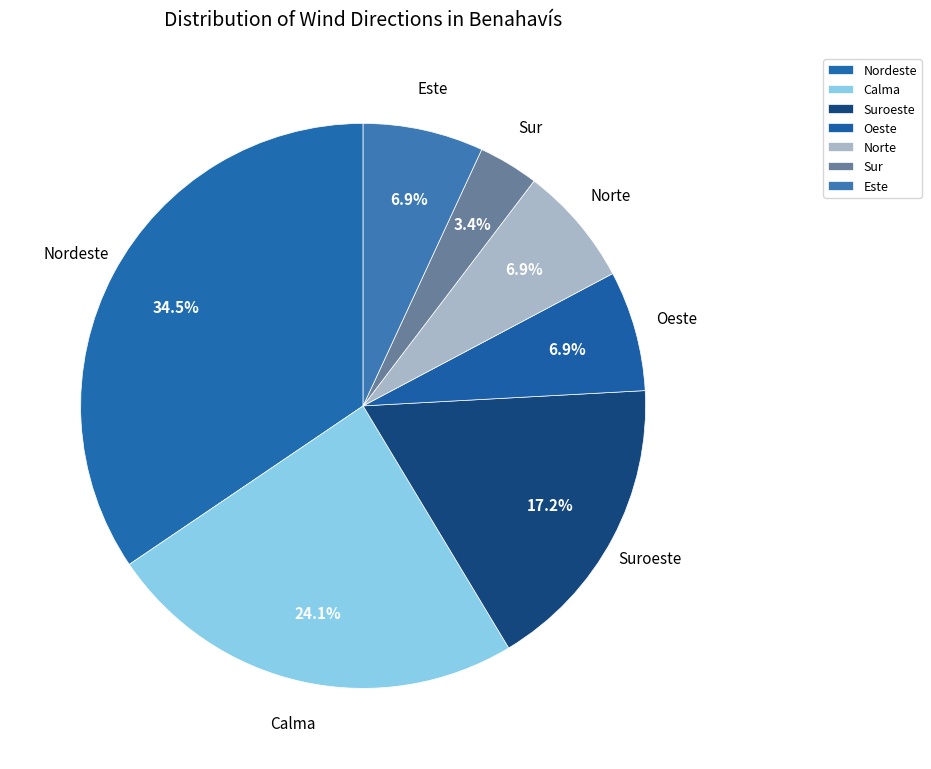

How many slices are in this pie chart?

7